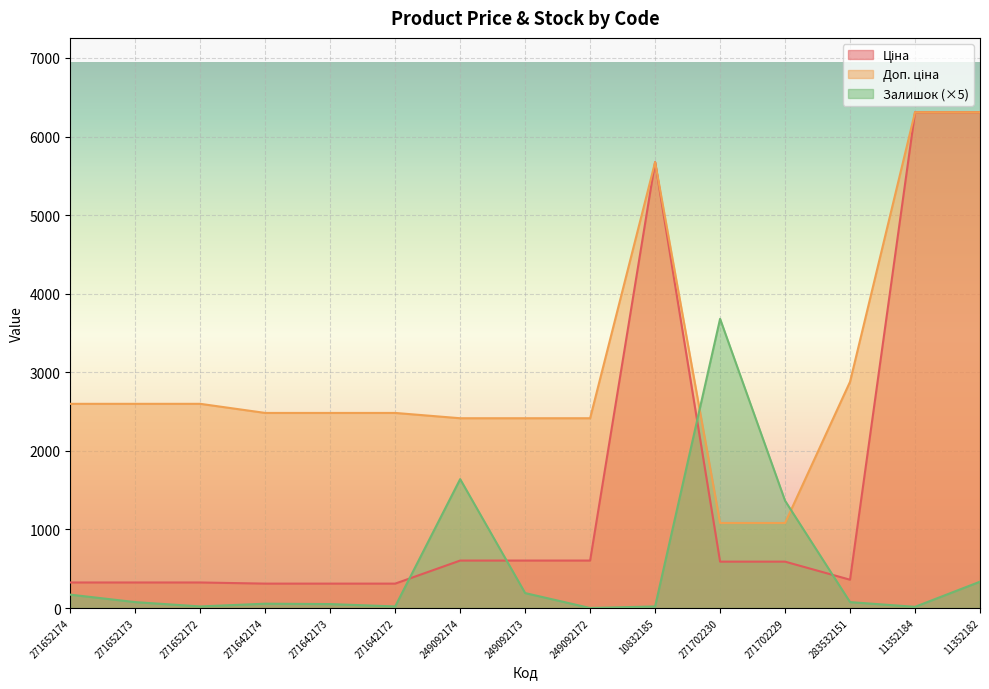

How many times do Залишок and Ціна cross each other?

4